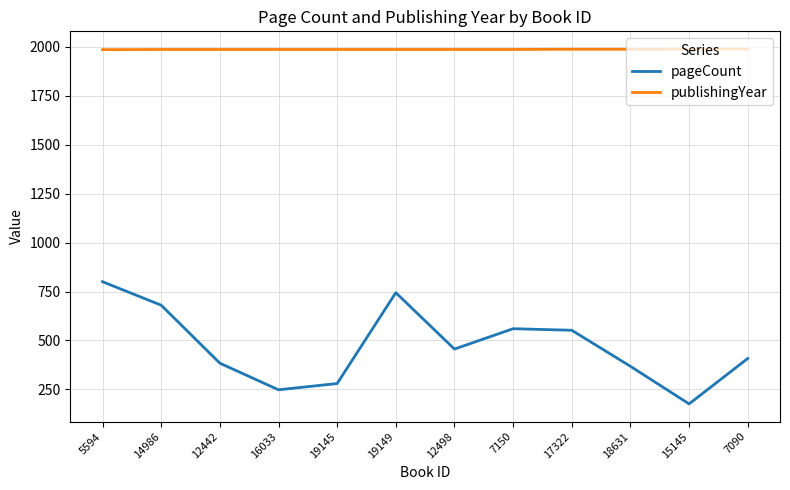

Is the value of pageCount at 5594 greater than the value of publishingYear at 7150?

No